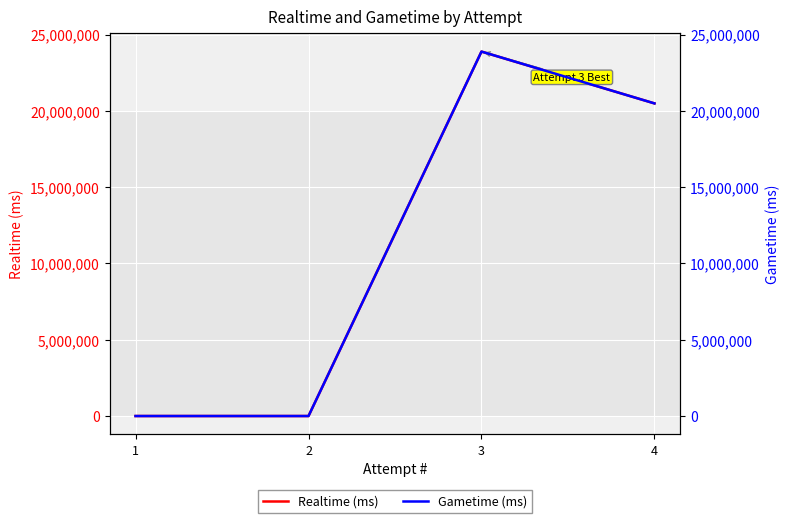

True or false: Realtime (ms) and Gametime (ms) intersect in this chart.

False